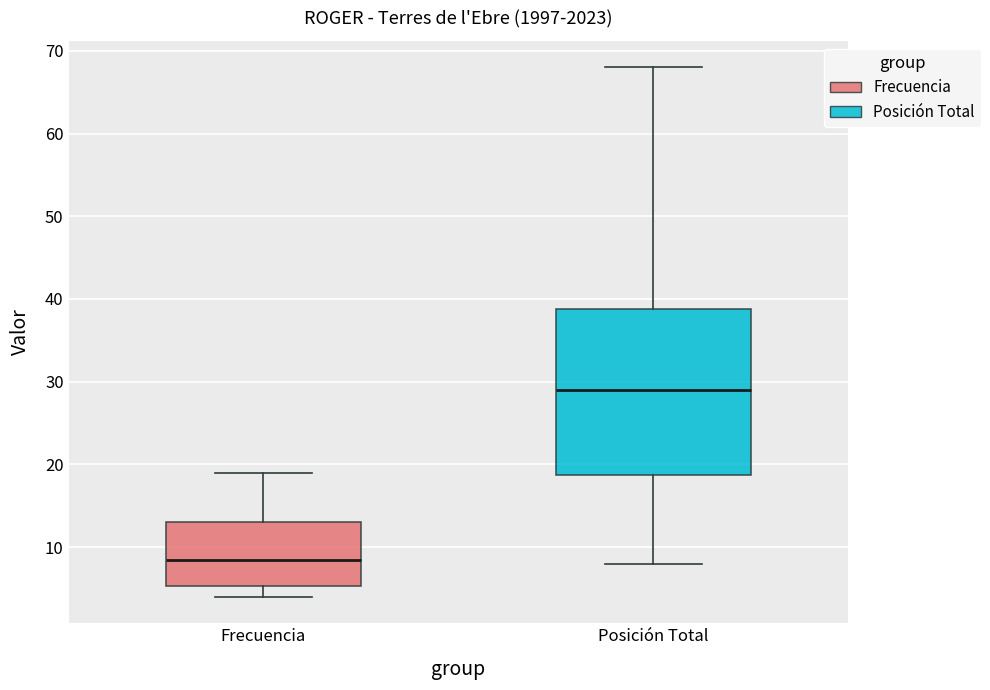

Reading left to right, read every box against the y-axis: the position of its median line, the range the box covers, and the ends of its whiskers. The values are not printed on the chart, so give them approximately, as read against the axis.

Frecuencia: median 9, box 5 to 13, whiskers 4 to 19
Posición Total: median 29, box 19 to 39, whiskers 8 to 68